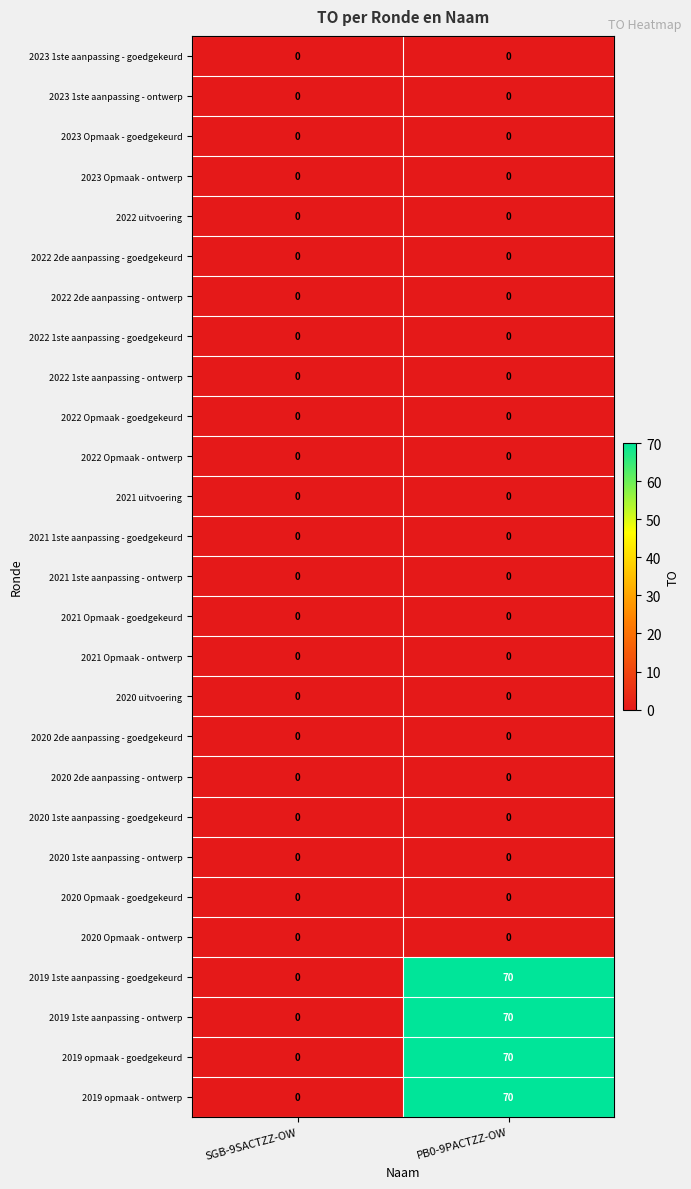

At which category is the sum across all series the highest?

PB0-9PACTZZ-OW